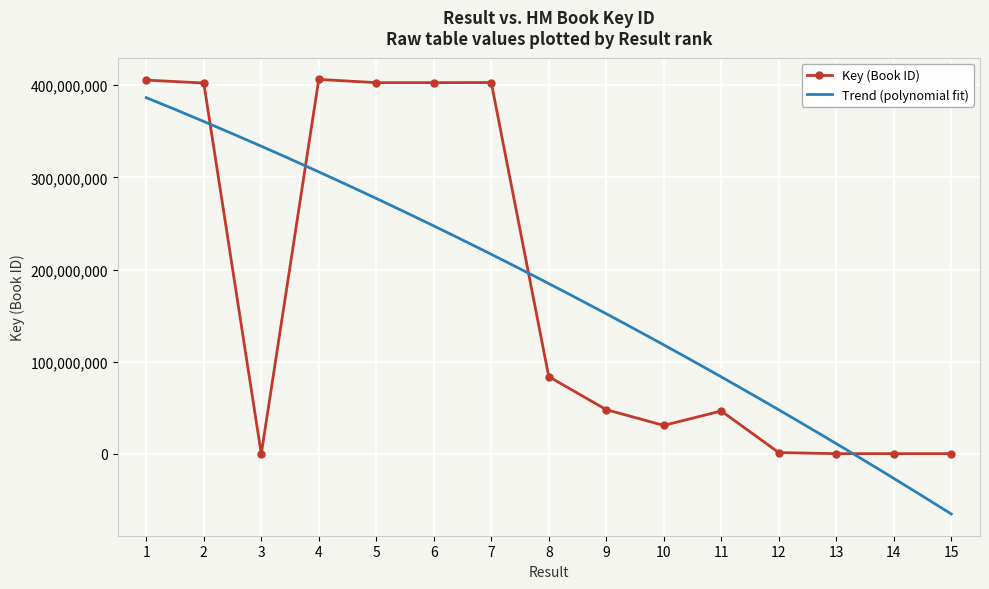

Where is the first local minimum?

3